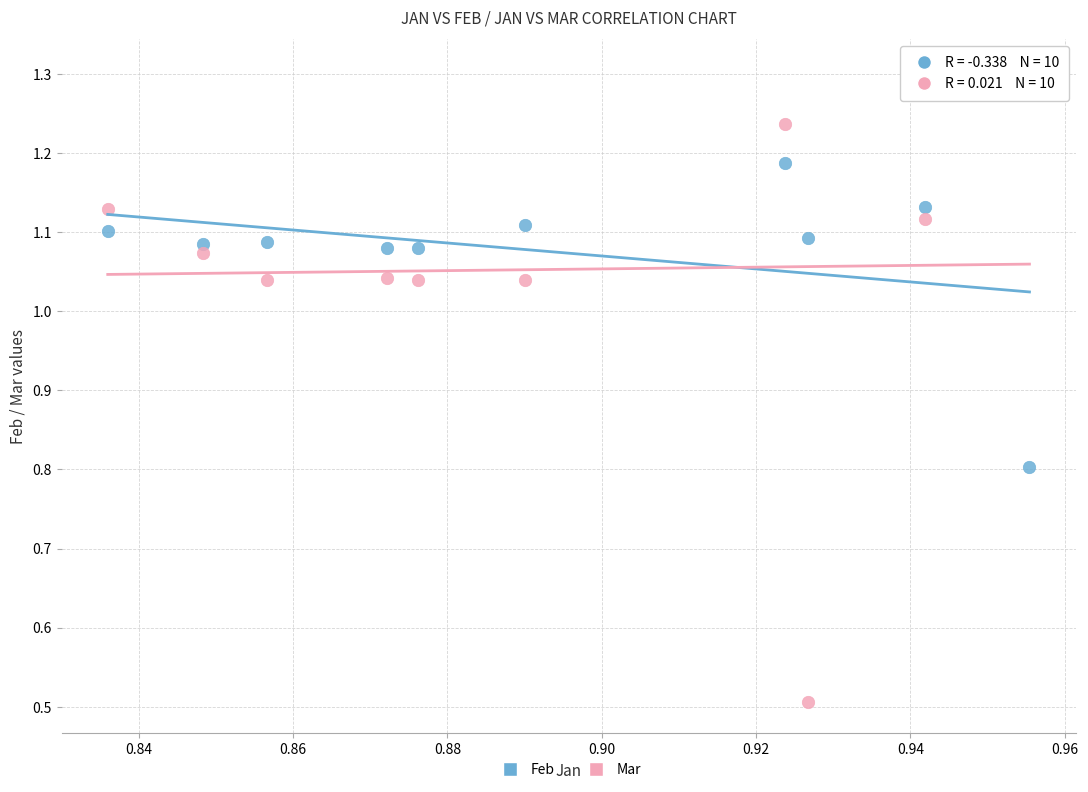

Which series has the largest Y range (max minus min)?

Mar